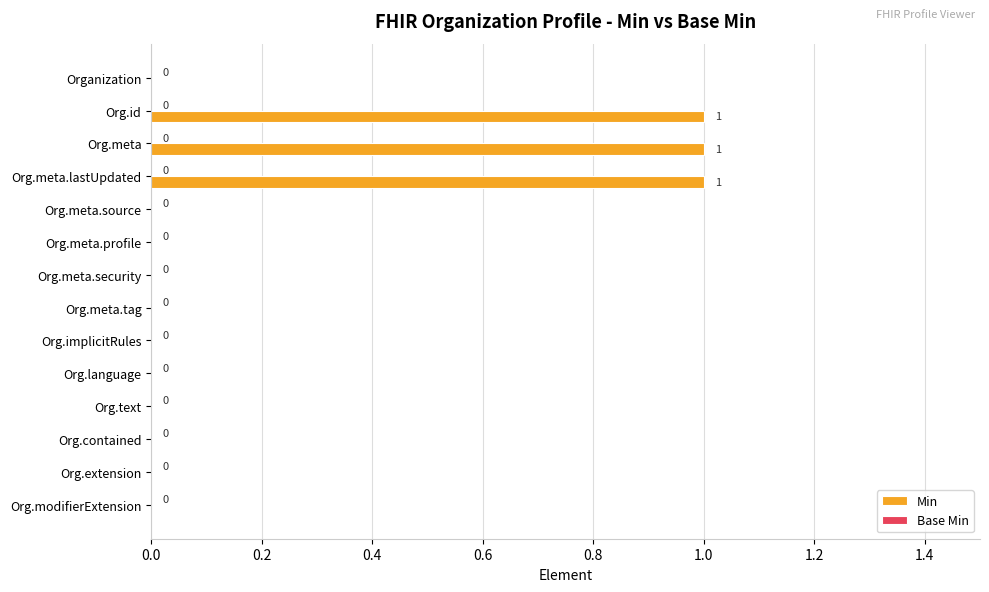

Reading bottom to top, extract all data points from this chart.

Org.modifierExtension=0	Org.extension=0	Org.contained=0	Org.text=0	Org.language=0	Org.implicitRules=0	Org.meta.tag=0	Org.meta.security=0	Org.meta.profile=0	Org.meta.source=0	Org.meta.lastUpdated=1	Org.meta=1	Org.id=1	Organization=0